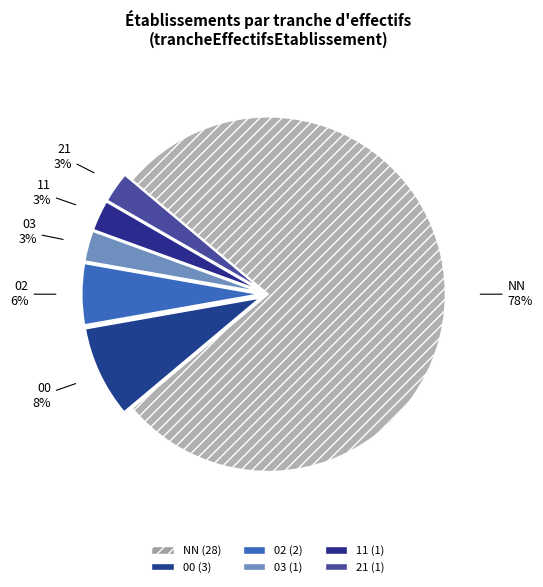

To the nearest percent, what is the average slice percentage?

17%